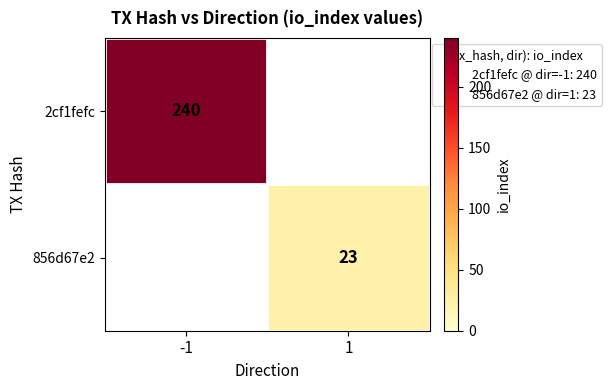

The value of 2cf1fefc at -1 is 352. True or false?

False